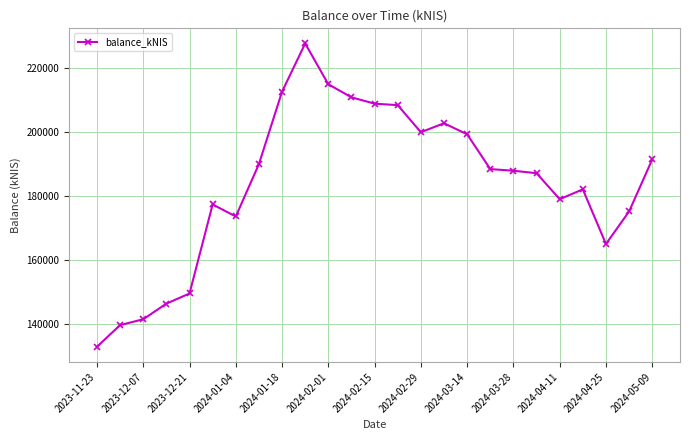

Reading left to right, extract all data points from this chart.

133023.5	139781.5	141608.8	146478.3	149643.6	177413.0	173658.7	189992.5	212594.1	227613.7	214905.1	210829.3	208852.2	208377.3	199942.3	202738.8	199289.6	188444.6	187929.6	187159.7	179062.1	182121.3	165079.6	175234.3	191458.3